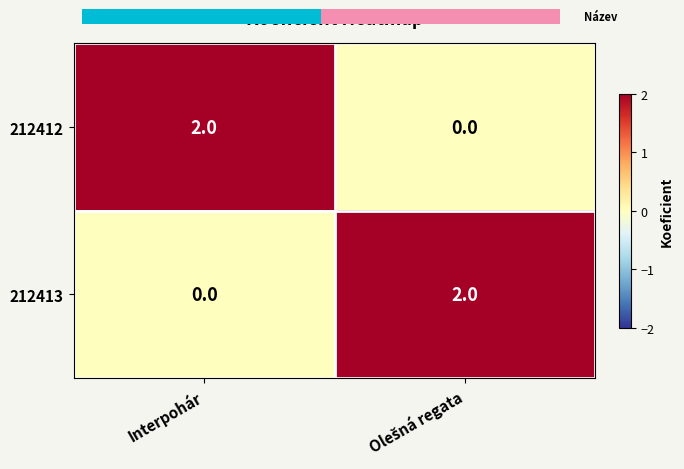

At which category is the sum across all series the highest?

Interpohár